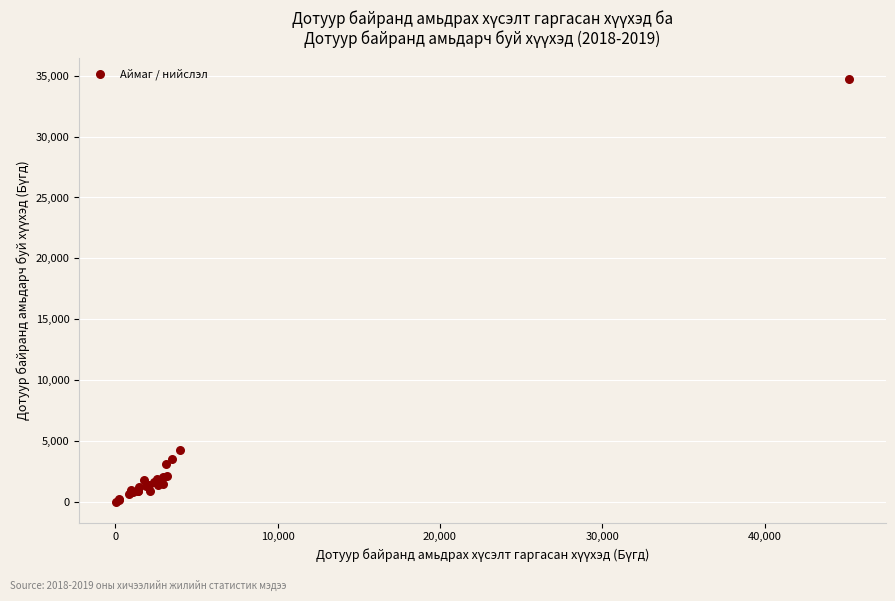

What Y value in the scatter plot is closest to 17365?

4247